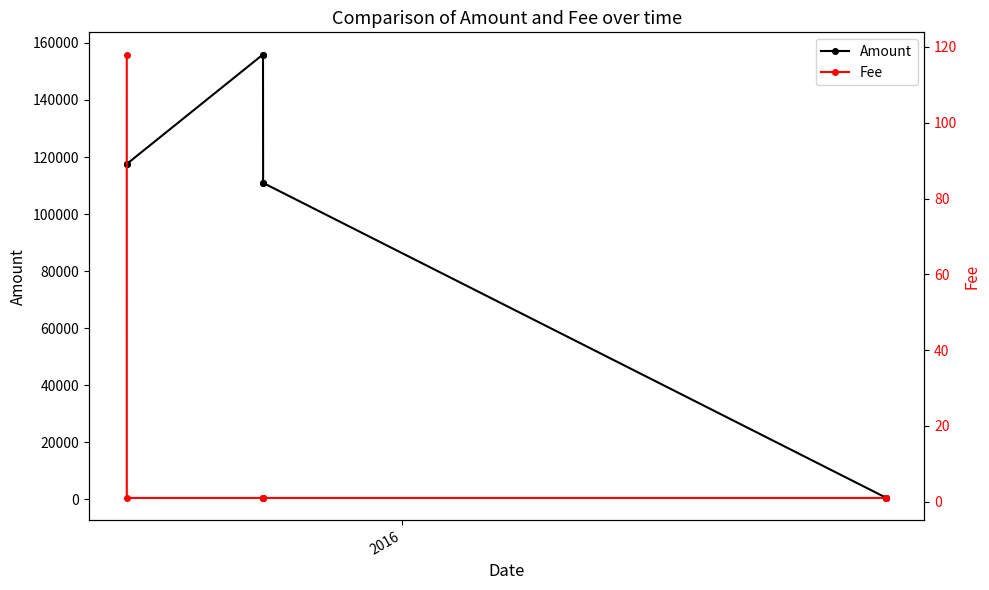

What is the value of the Amount point at the 6th from the left?

110916.8